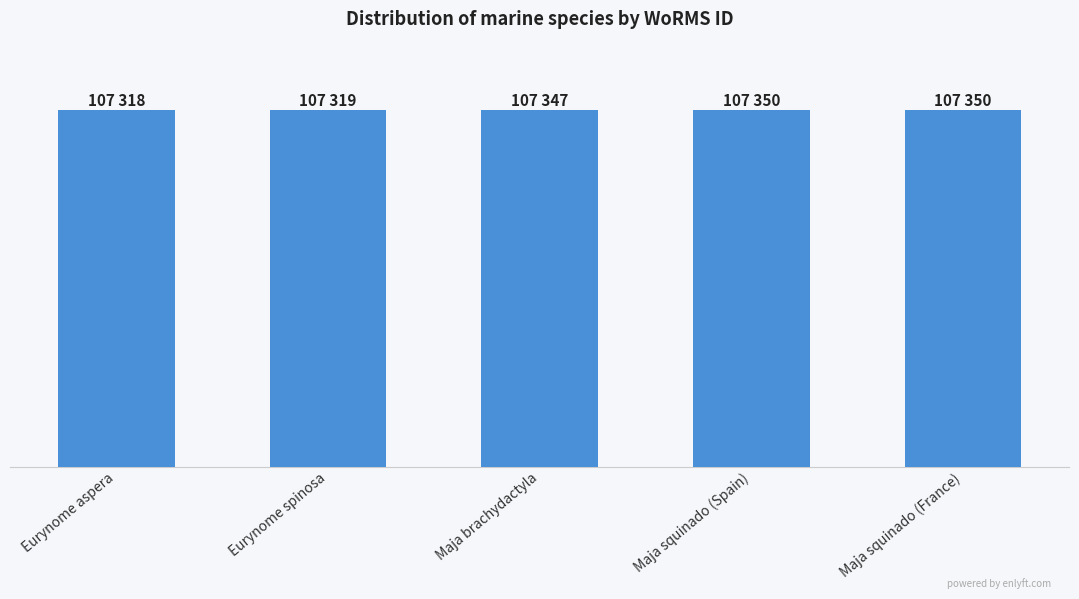

Does the chart contain any negative values?

No